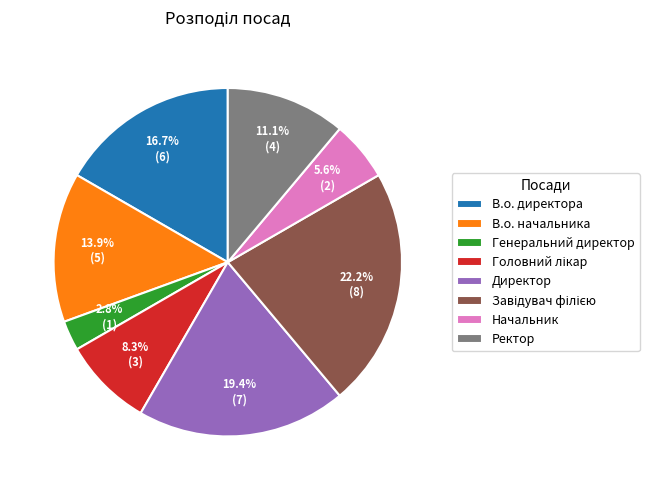

How many slices are in this pie chart?

8